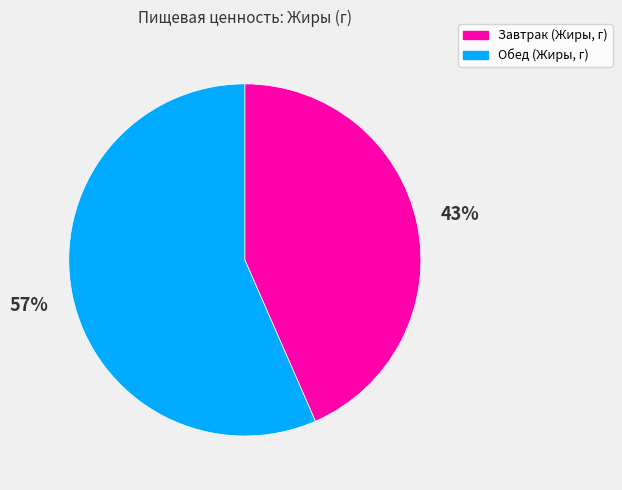

Combined, do Обед (Жиры, г) and Завтрак (Жиры, г) account for over 50%?

Yes